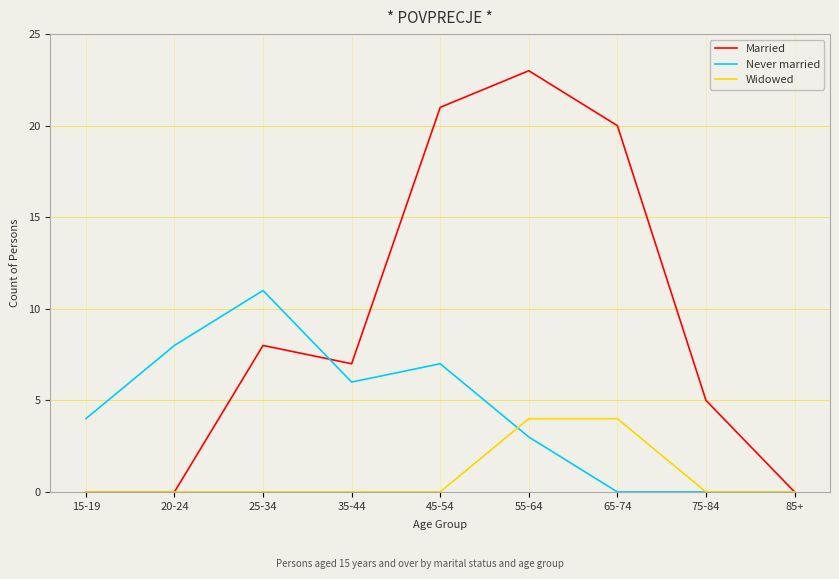

Rank the series by their maximum value, from lowest to highest.

Widowed, Never married, Married